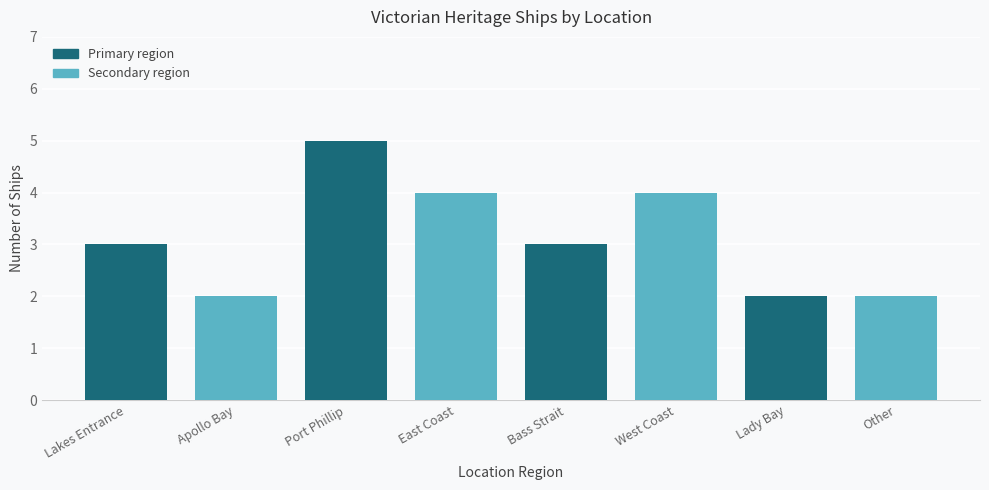

Reading left to right, list all the values displayed in this chart.

Lakes Entrance=3	Apollo Bay=2	Port Phillip=5	East Coast=4	Bass Strait=3	West Coast=4	Lady Bay=2	Other=2